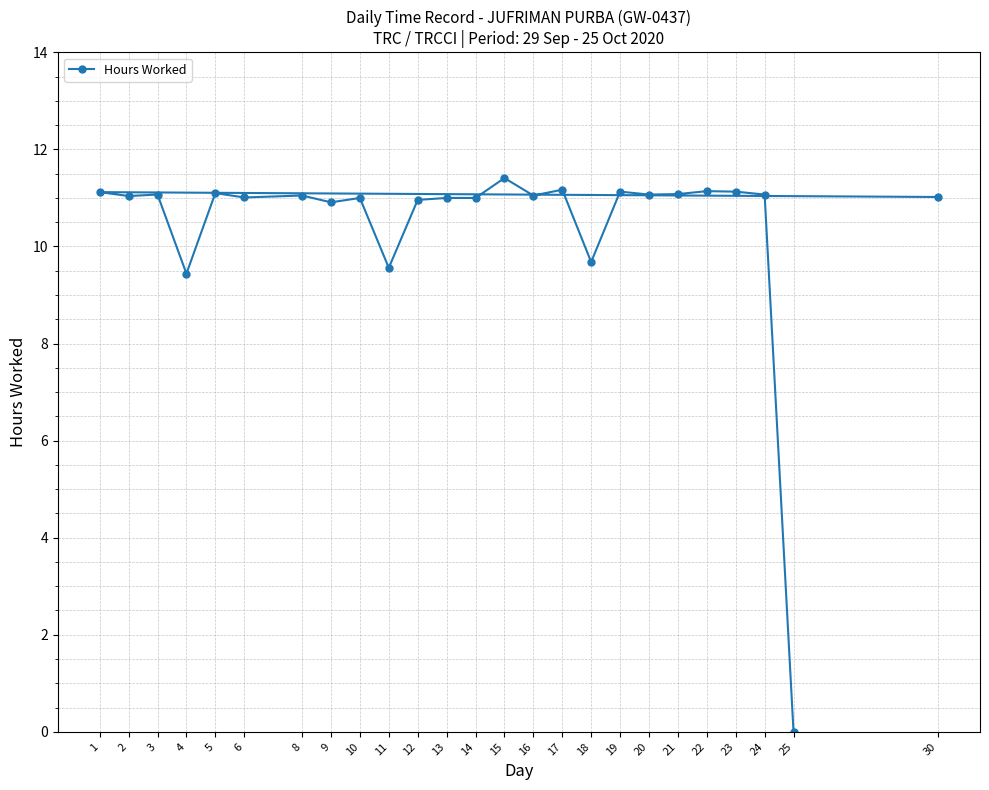

What is the maximum value shown in the chart?

11.4